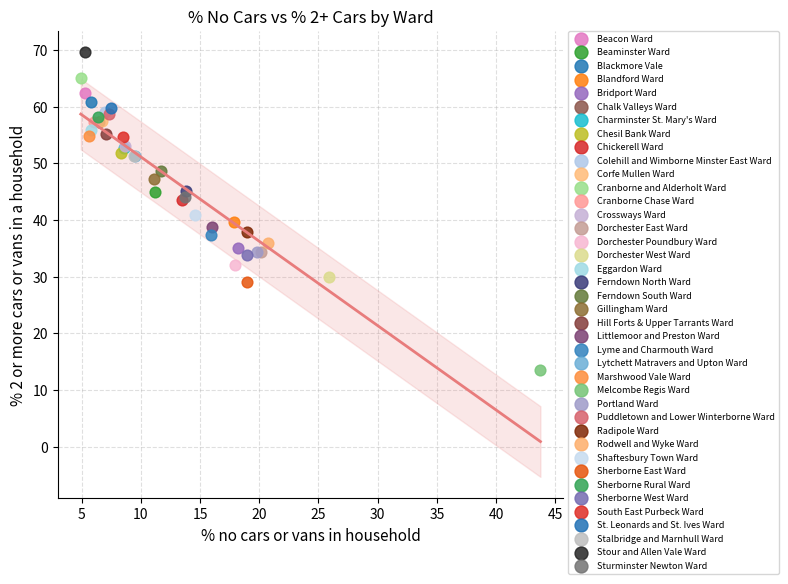

Which series reaches the maximum Y coordinate?

Stour and Allen Vale Ward